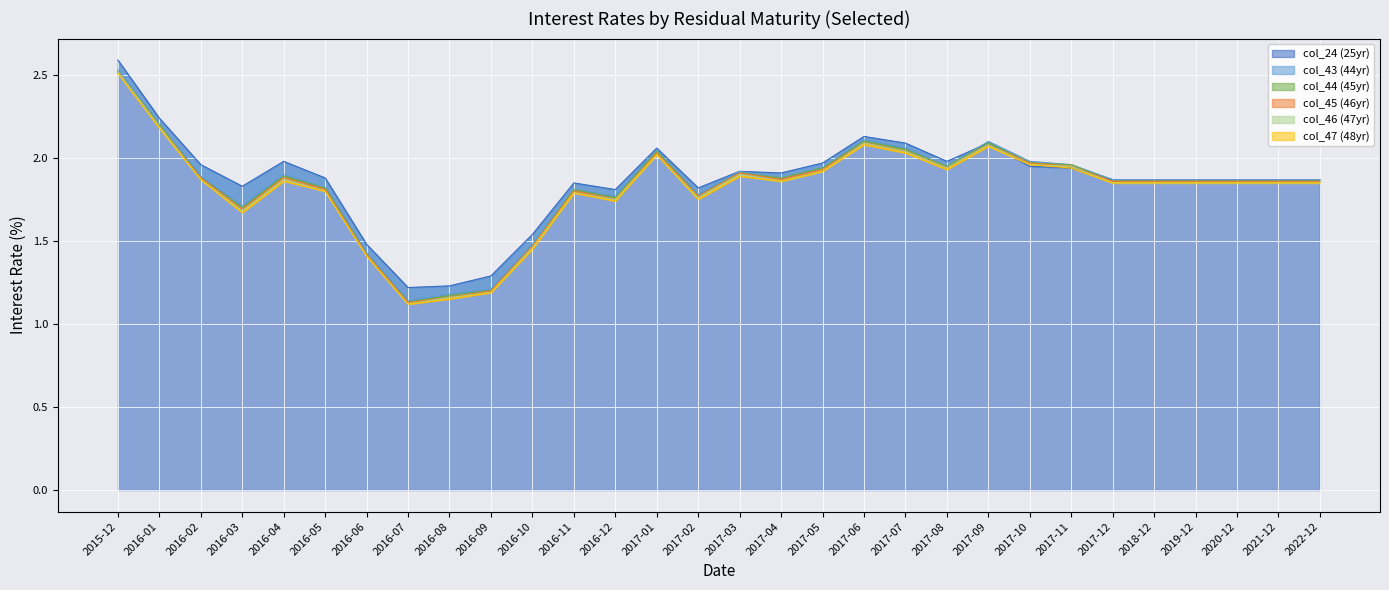

Where is col_24 (25yr) nearest to the value 1?

2016-07